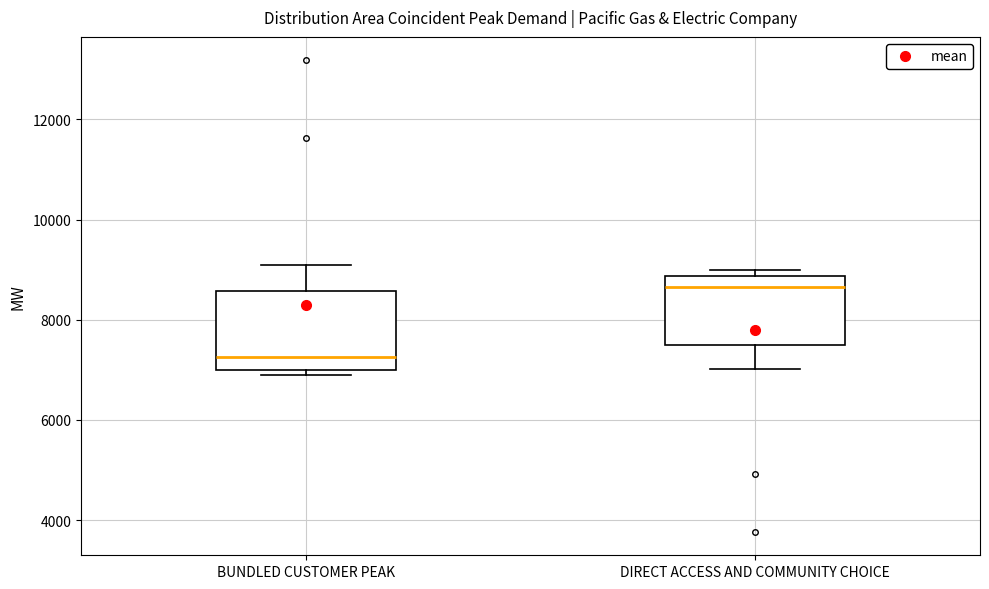

Where does the upper whisker of the box for BUNDLED CUSTOMER PEAK end on the y-axis? The values are not printed on the chart, so give them approximately, as read against the axis.

9200